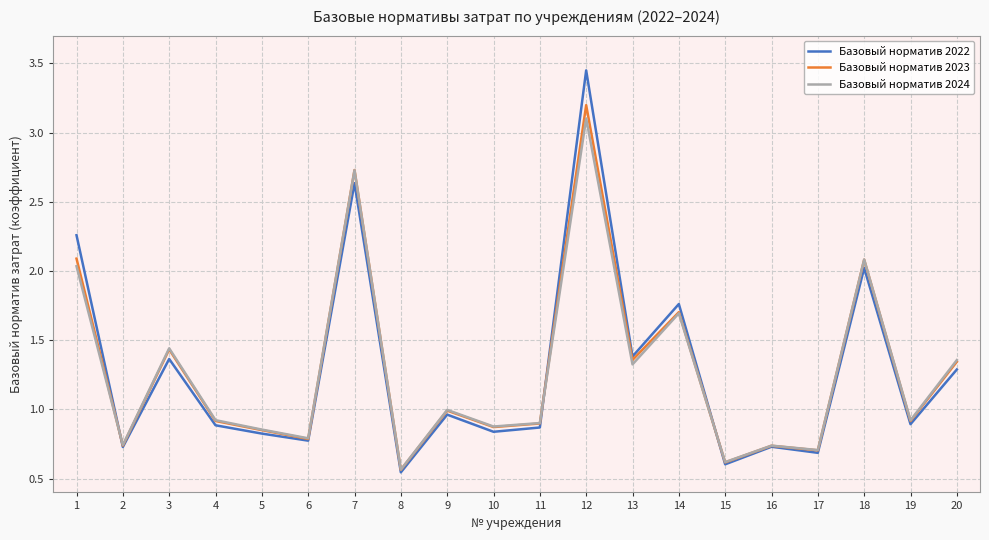

Between which two adjacent categories do Базовый норматив 2023 and Базовый норматив 2024 first intersect?

1 and 2